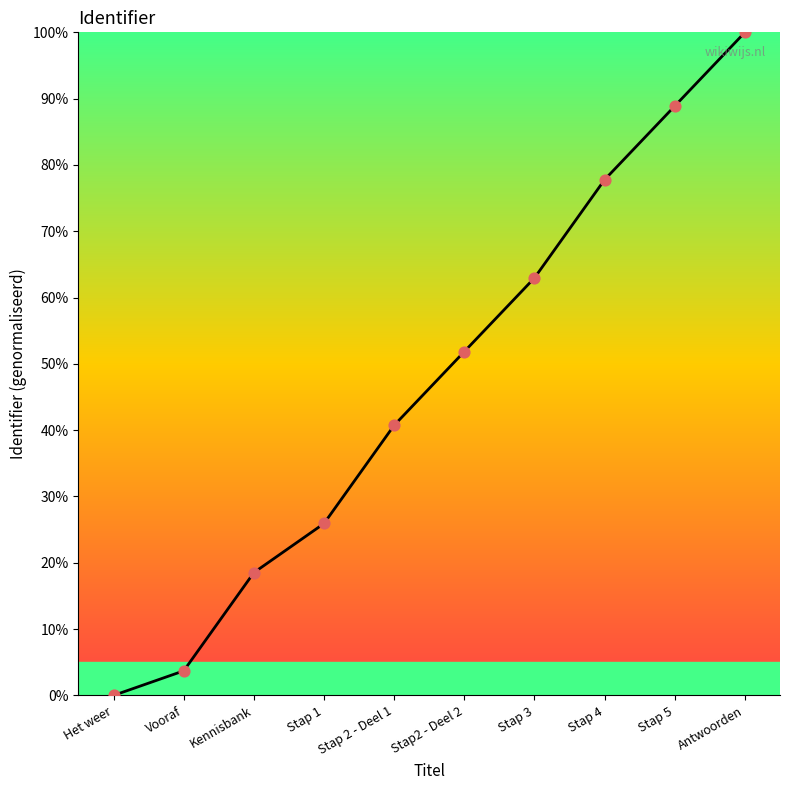

Which has a higher value, Het weer or Vooraf?

Vooraf